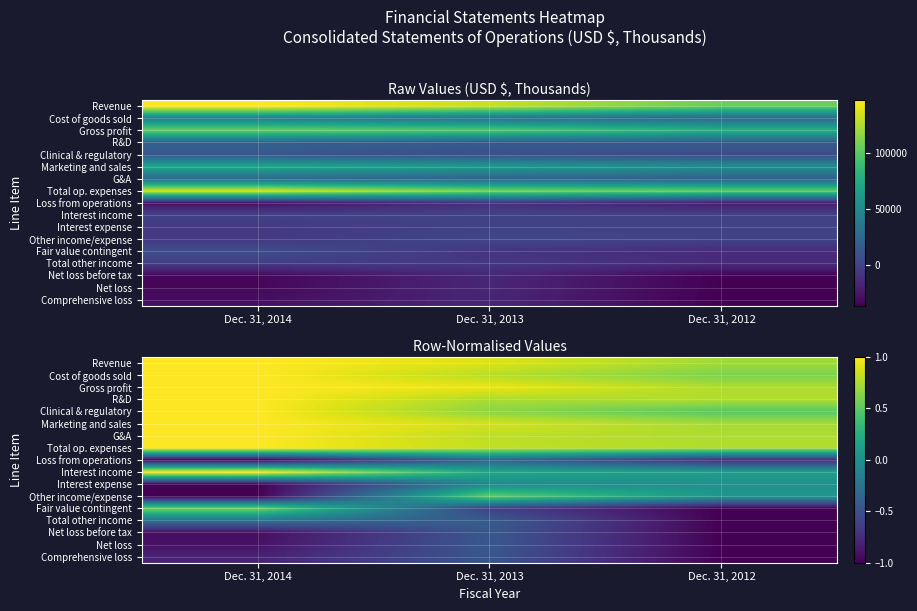

Is it true that Net loss equals -0.4 at Dec. 31, 2013?

True